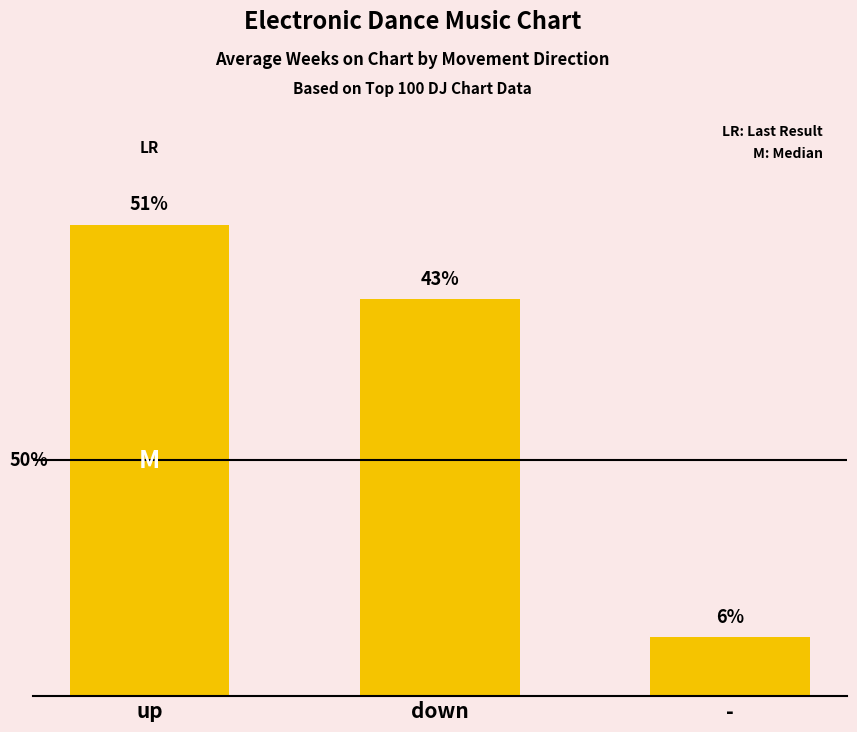

Are the bars horizontal?

No